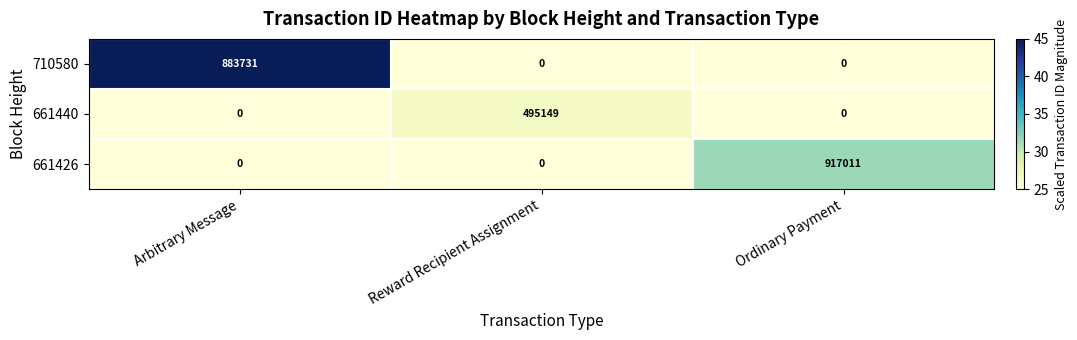

What is the maximum value shown in the chart?

917011